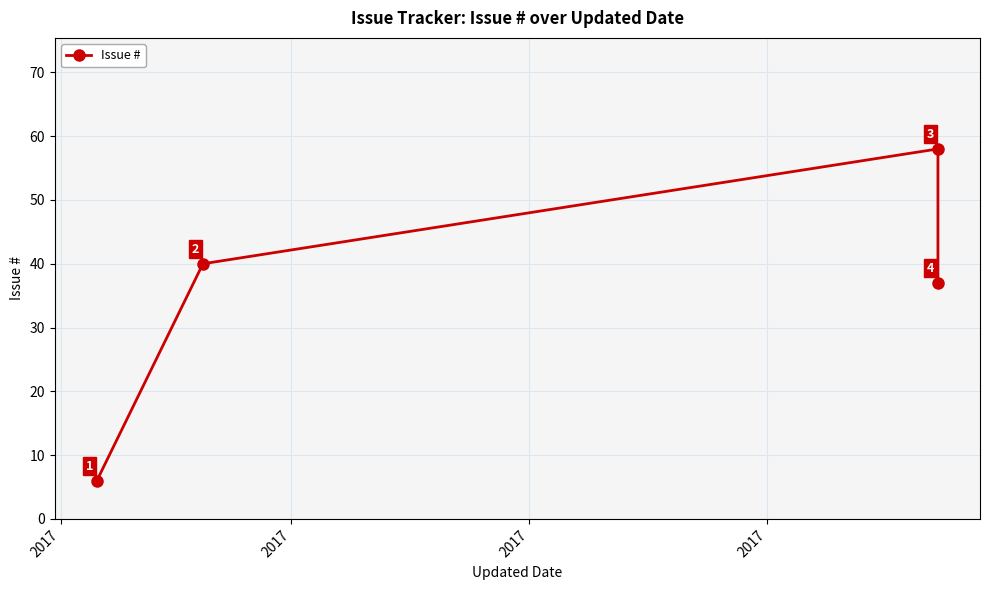

The chart shows a value of 14 at 2017. True or false?

False